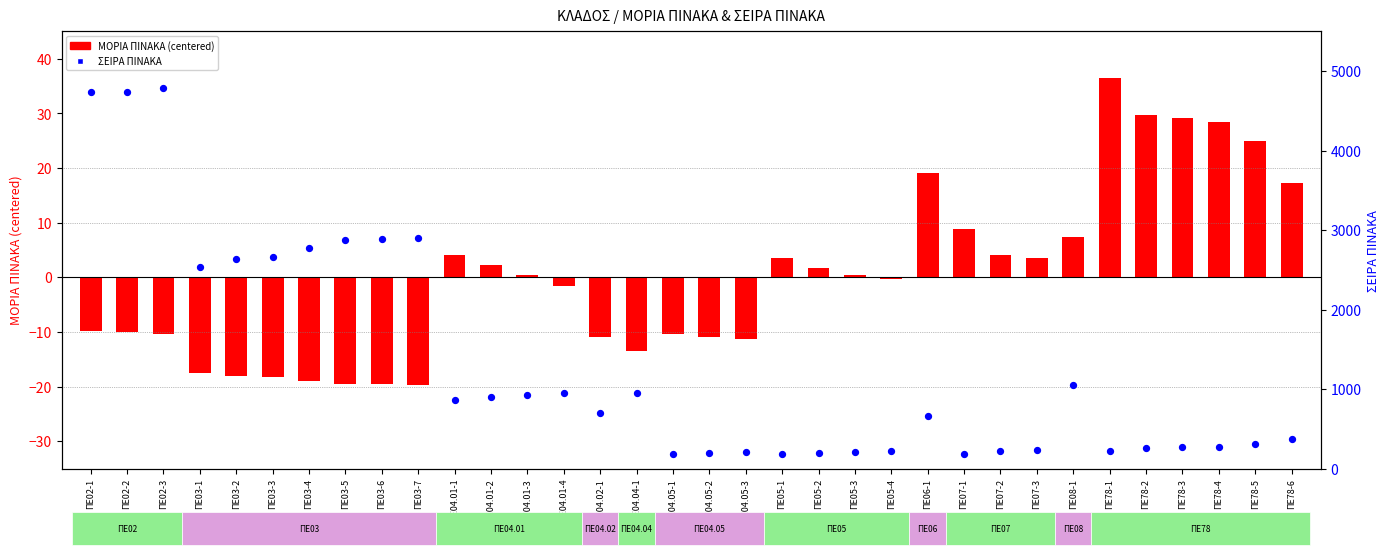

Which series contains the lowest Y value?

ΜΟΡΙΑ ΠΙΝΑΚΑ (centered)